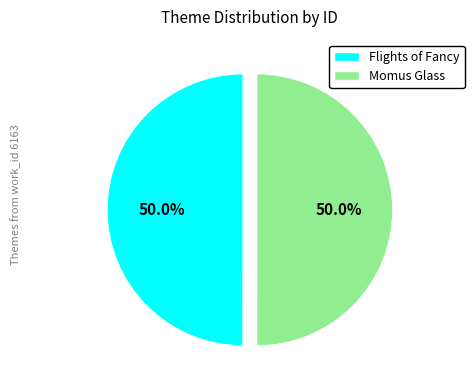

How many segments does this pie chart have?

2